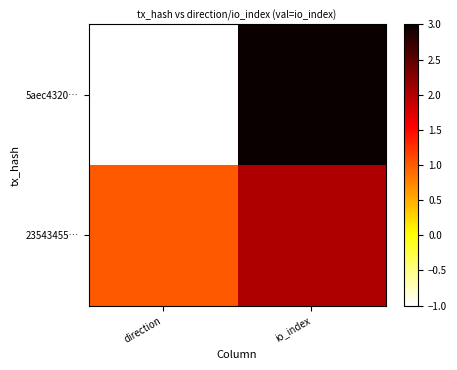

Reading left to right, transcribe all the data shown in this chart.

5aec4320…: direction=-1	io_index=3
23543455…: direction=1	io_index=2